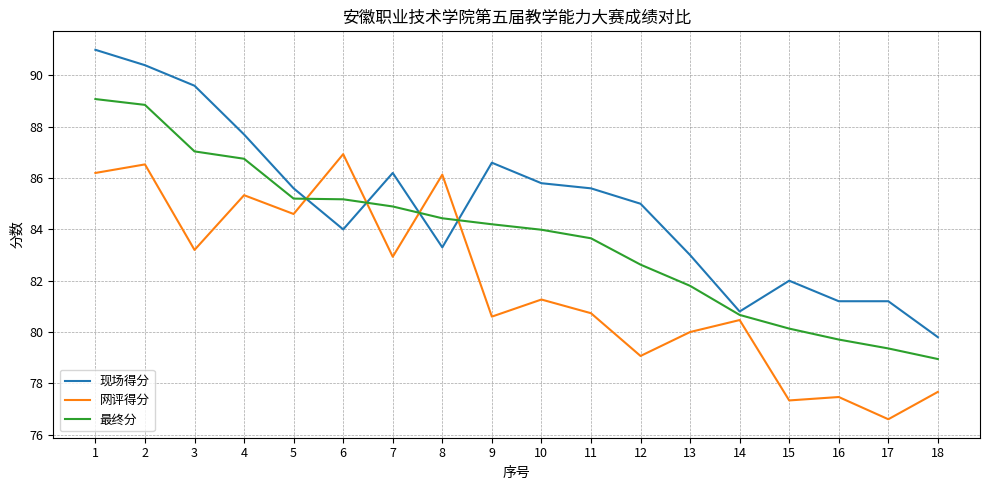

The 最终分 series shows 125.3 at 15. True or false?

False